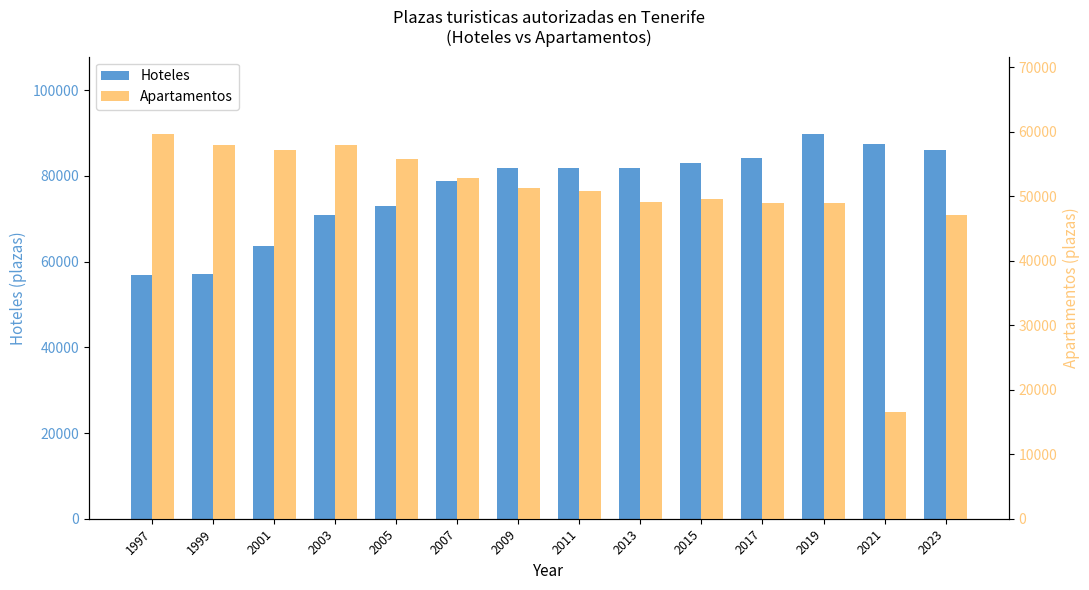

List the series in order of their overall mean, lowest first.

Apartamentos, Hoteles